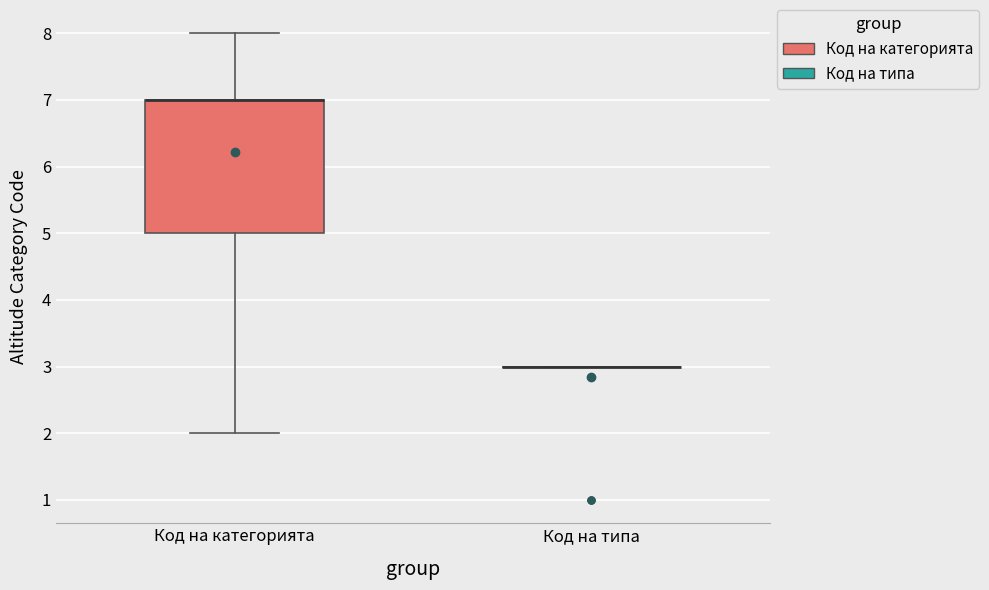

Comparing the boxes themselves (not the whiskers), which one is the tallest?

Код на категорията